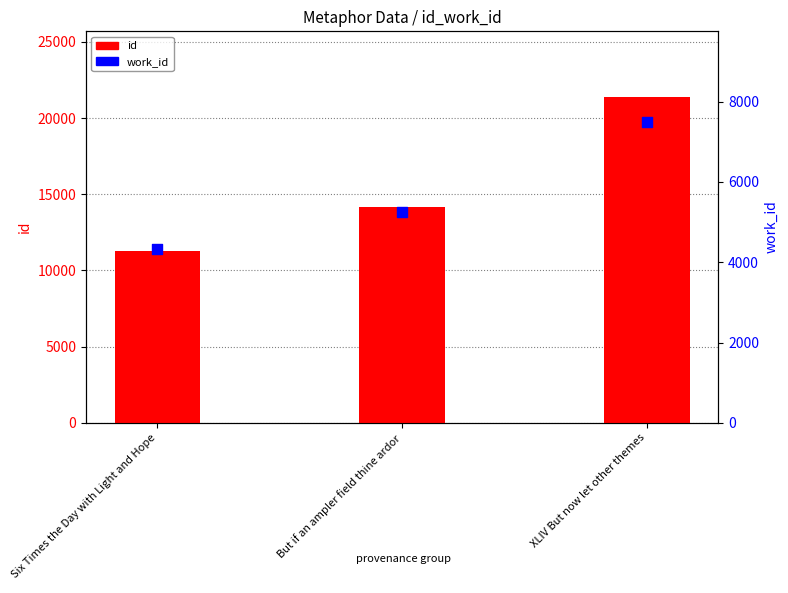

Which series contains the lowest Y value?

work_id